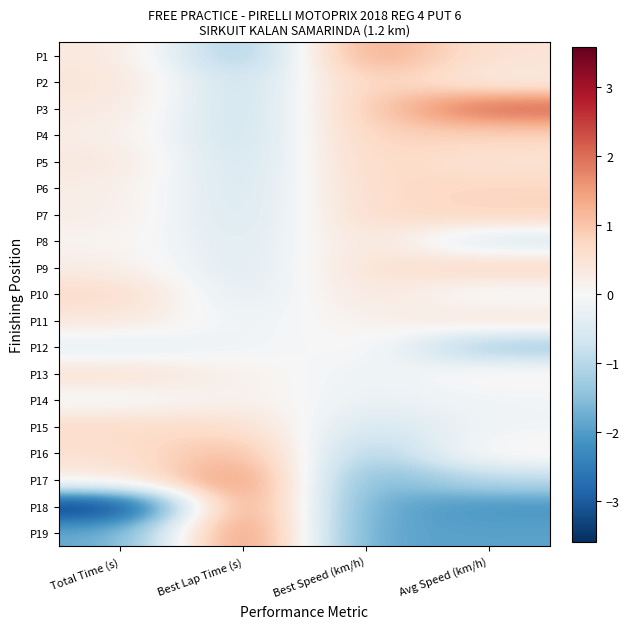

Reading left to right, extract all data points from this chart.

P1: Total Time (s)=0.4	Best Lap Time (s)=-1.4	Best Speed (km/h)=1.5	Avg Speed (km/h)=0.5
P2: Total Time (s)=0.5	Best Lap Time (s)=-0.9	Best Speed (km/h)=0.9	Avg Speed (km/h)=0.3
P3: Total Time (s)=0.4	Best Lap Time (s)=-0.9	Best Speed (km/h)=0.9	Avg Speed (km/h)=2.1
P4: Total Time (s)=0.3	Best Lap Time (s)=-0.8	Best Speed (km/h)=0.8	Avg Speed (km/h)=0.8
P5: Total Time (s)=0.4	Best Lap Time (s)=-0.8	Best Speed (km/h)=0.8	Avg Speed (km/h)=0.5
P6: Total Time (s)=0.3	Best Lap Time (s)=-0.7	Best Speed (km/h)=0.7	Avg Speed (km/h)=0.8
P7: Total Time (s)=0.2	Best Lap Time (s)=-0.6	Best Speed (km/h)=0.6	Avg Speed (km/h)=0.8
P8: Total Time (s)=0.1	Best Lap Time (s)=-0.5	Best Speed (km/h)=0.5	Avg Speed (km/h)=-0.6
P9: Total Time (s)=0.3	Best Lap Time (s)=-0.5	Best Speed (km/h)=0.5	Avg Speed (km/h)=0.8
P10: Total Time (s)=0.7	Best Lap Time (s)=-0.5	Best Speed (km/h)=0.4	Avg Speed (km/h)=-0.1
P11: Total Time (s)=0.4	Best Lap Time (s)=-0.2	Best Speed (km/h)=0.2	Avg Speed (km/h)=0.5
P12: Total Time (s)=-0.4	Best Lap Time (s)=-0.1	Best Speed (km/h)=0.1	Avg Speed (km/h)=-1.3
P13: Total Time (s)=0.5	Best Lap Time (s)=0.2	Best Speed (km/h)=-0.2	Avg Speed (km/h)=0.1
P14: Total Time (s)=-0.1	Best Lap Time (s)=0.2	Best Speed (km/h)=-0.3	Avg Speed (km/h)=-0.1
P15: Total Time (s)=0.7	Best Lap Time (s)=0.6	Best Speed (km/h)=-0.7	Avg Speed (km/h)=-0.1
P16: Total Time (s)=0.5	Best Lap Time (s)=1.2	Best Speed (km/h)=-1.2	Avg Speed (km/h)=0.1
P17: Total Time (s)=0.3	Best Lap Time (s)=1.8	Best Speed (km/h)=-1.7	Avg Speed (km/h)=-0.9
P18: Total Time (s)=-3.6	Best Lap Time (s)=1.9	Best Speed (km/h)=-1.9	Avg Speed (km/h)=-2.1
P19: Total Time (s)=-1.8	Best Lap Time (s)=2.0	Best Speed (km/h)=-1.9	Avg Speed (km/h)=-1.9